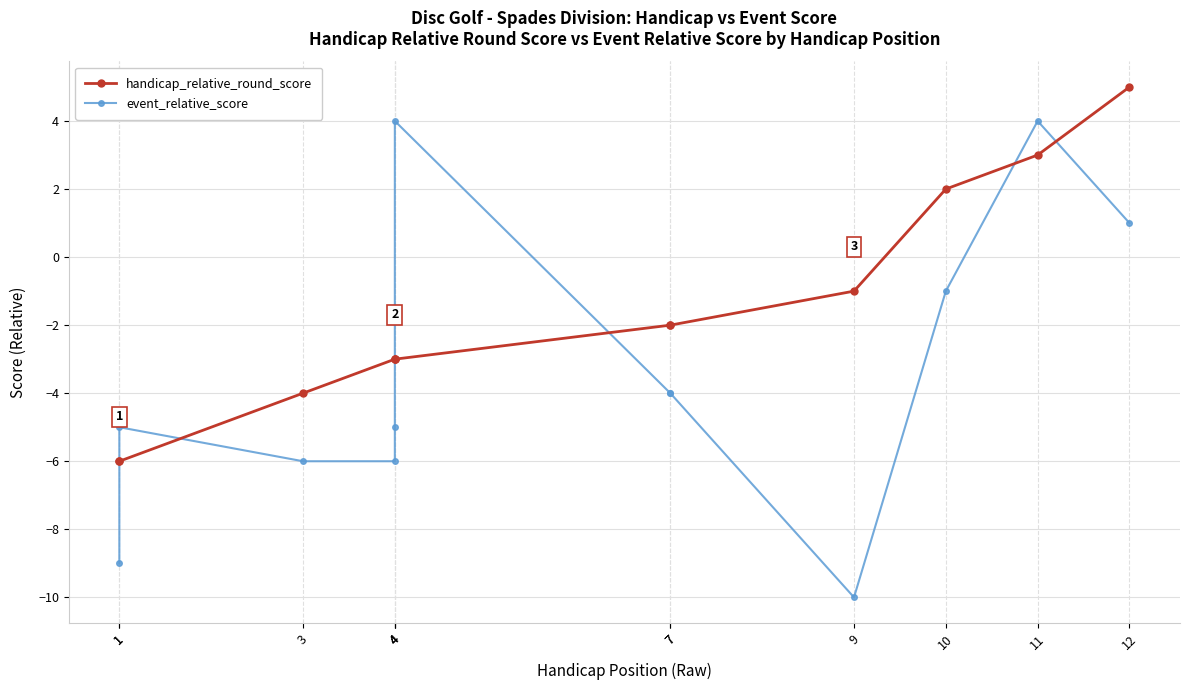

What are all the series names shown in the legend?

handicap_relative_round_score, event_relative_score